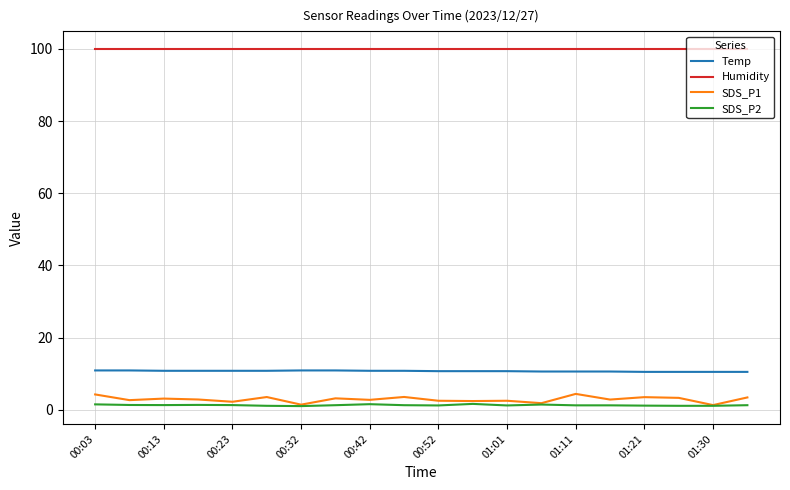

Which series has the largest total across all categories?

Humidity